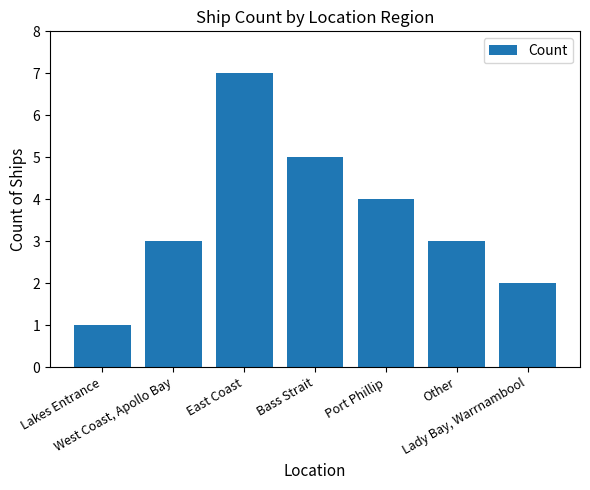

Reading left to right, extract all data points from this chart.

1	3	7	5	4	3	2